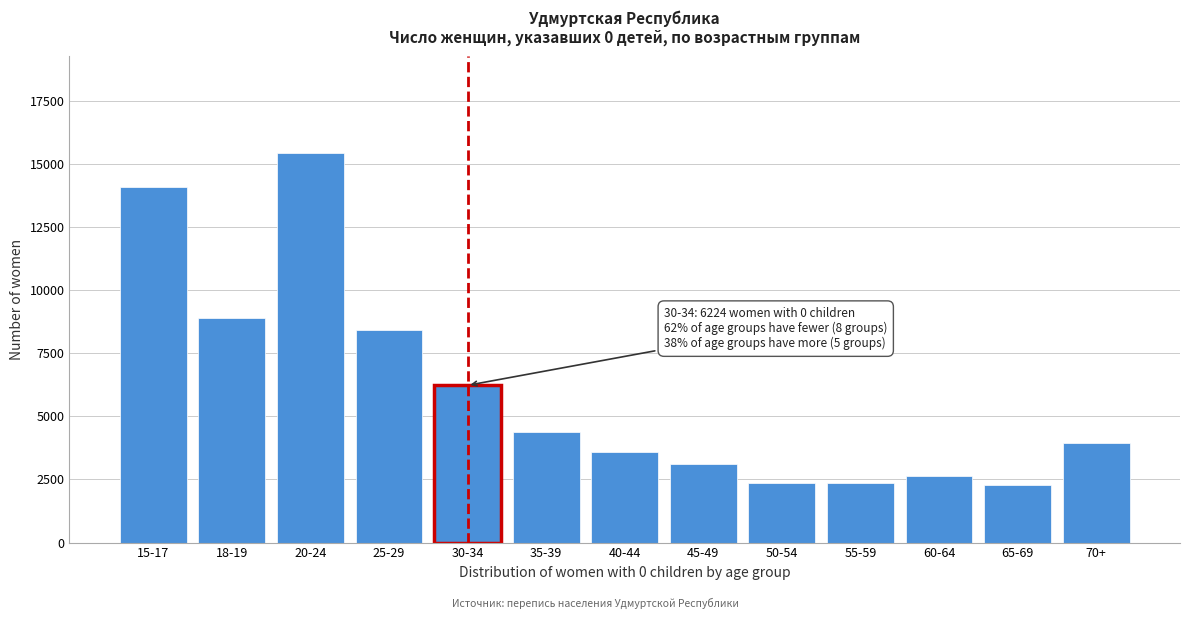

What is the sum of the values at 45-49 and 30-34?

9335